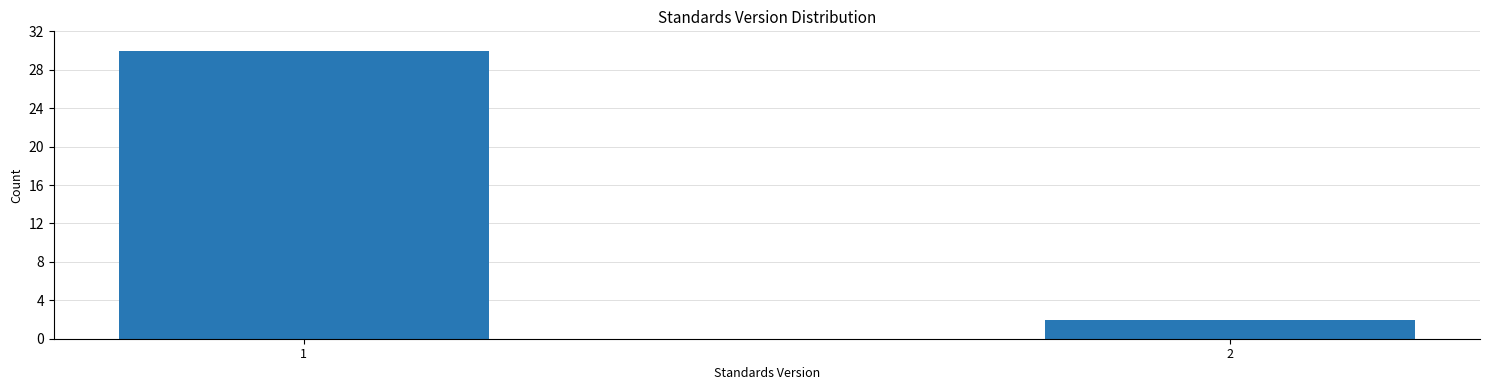

Reading left to right, list all the values displayed in this chart.

30	2